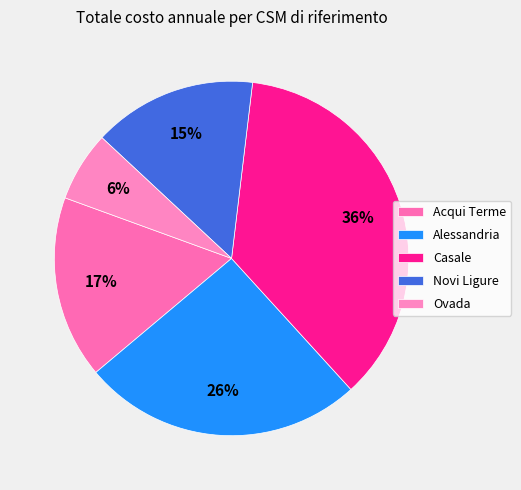

Which category has the smallest portion of the pie?

Ovada